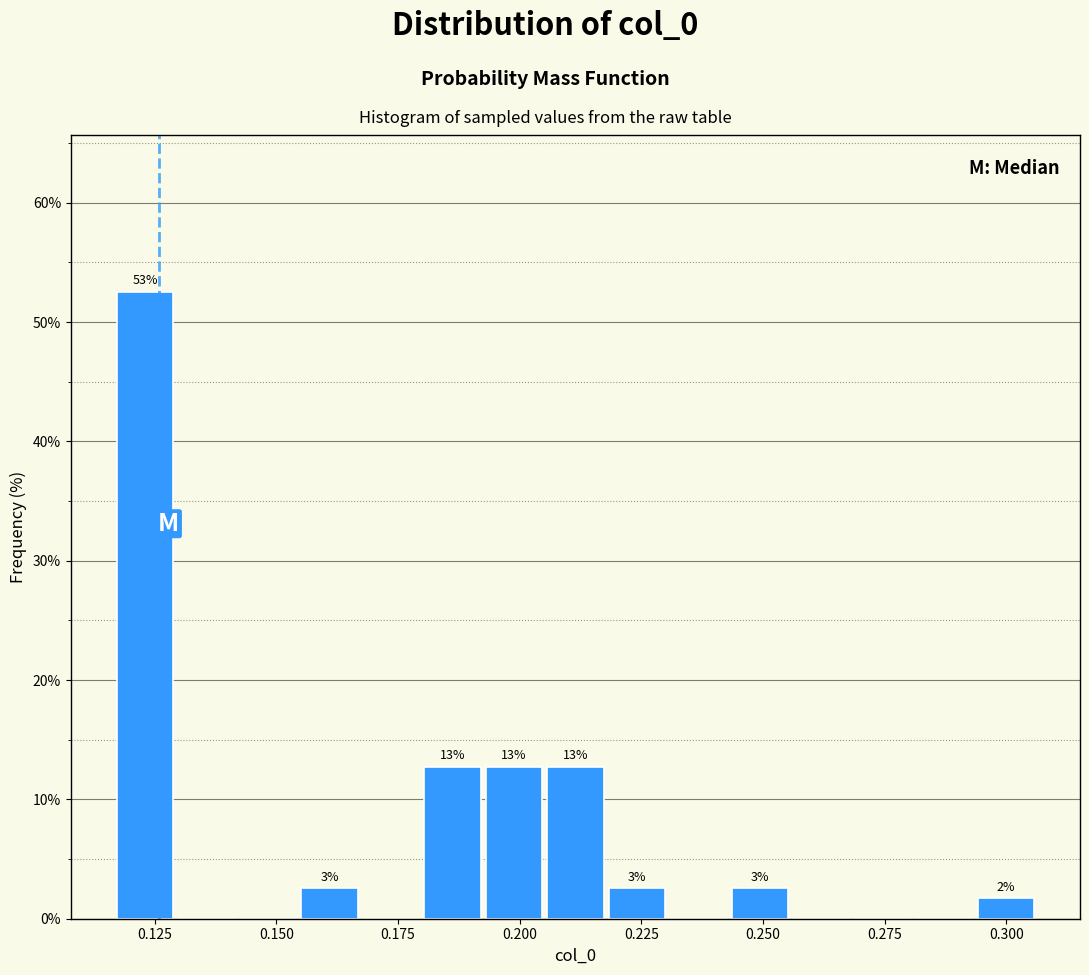

Around what value on the x-axis is the tallest bar? Give the approximate position of its centre, as read against the axis.

0.125